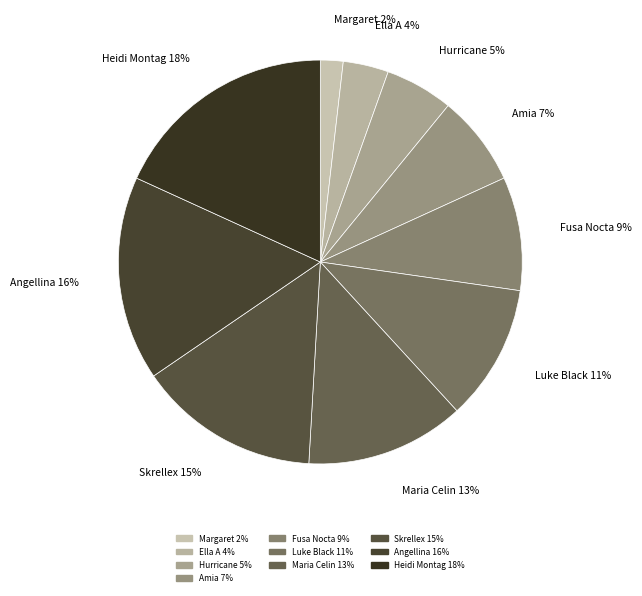

To the nearest percent, what percentage of the pie is Maria Celin?

13%